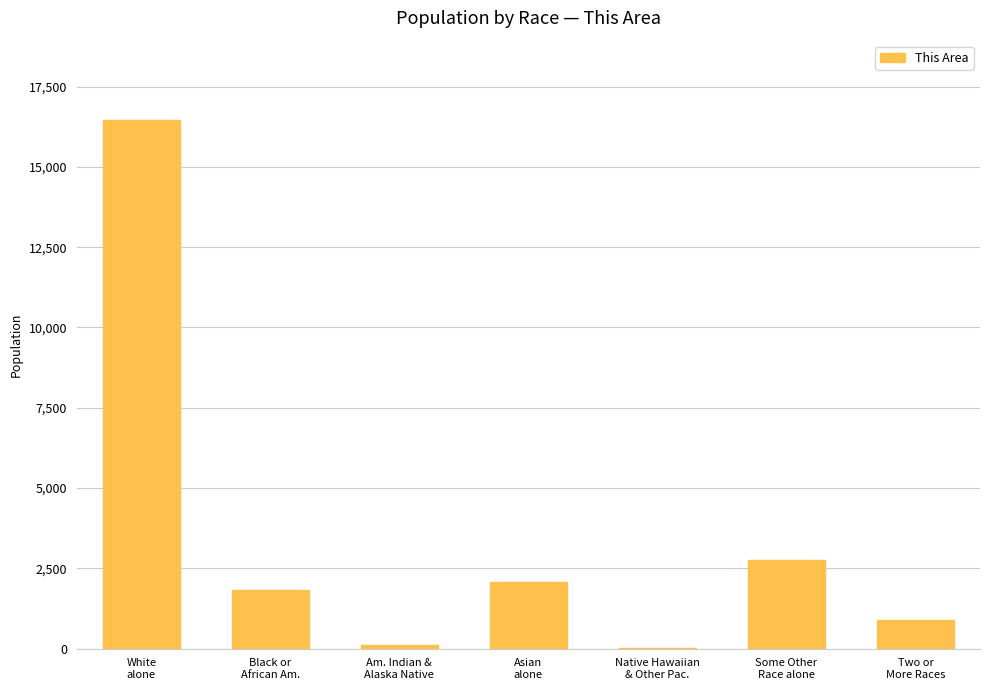

What is the approximate value at Black or
African Am.?

1816